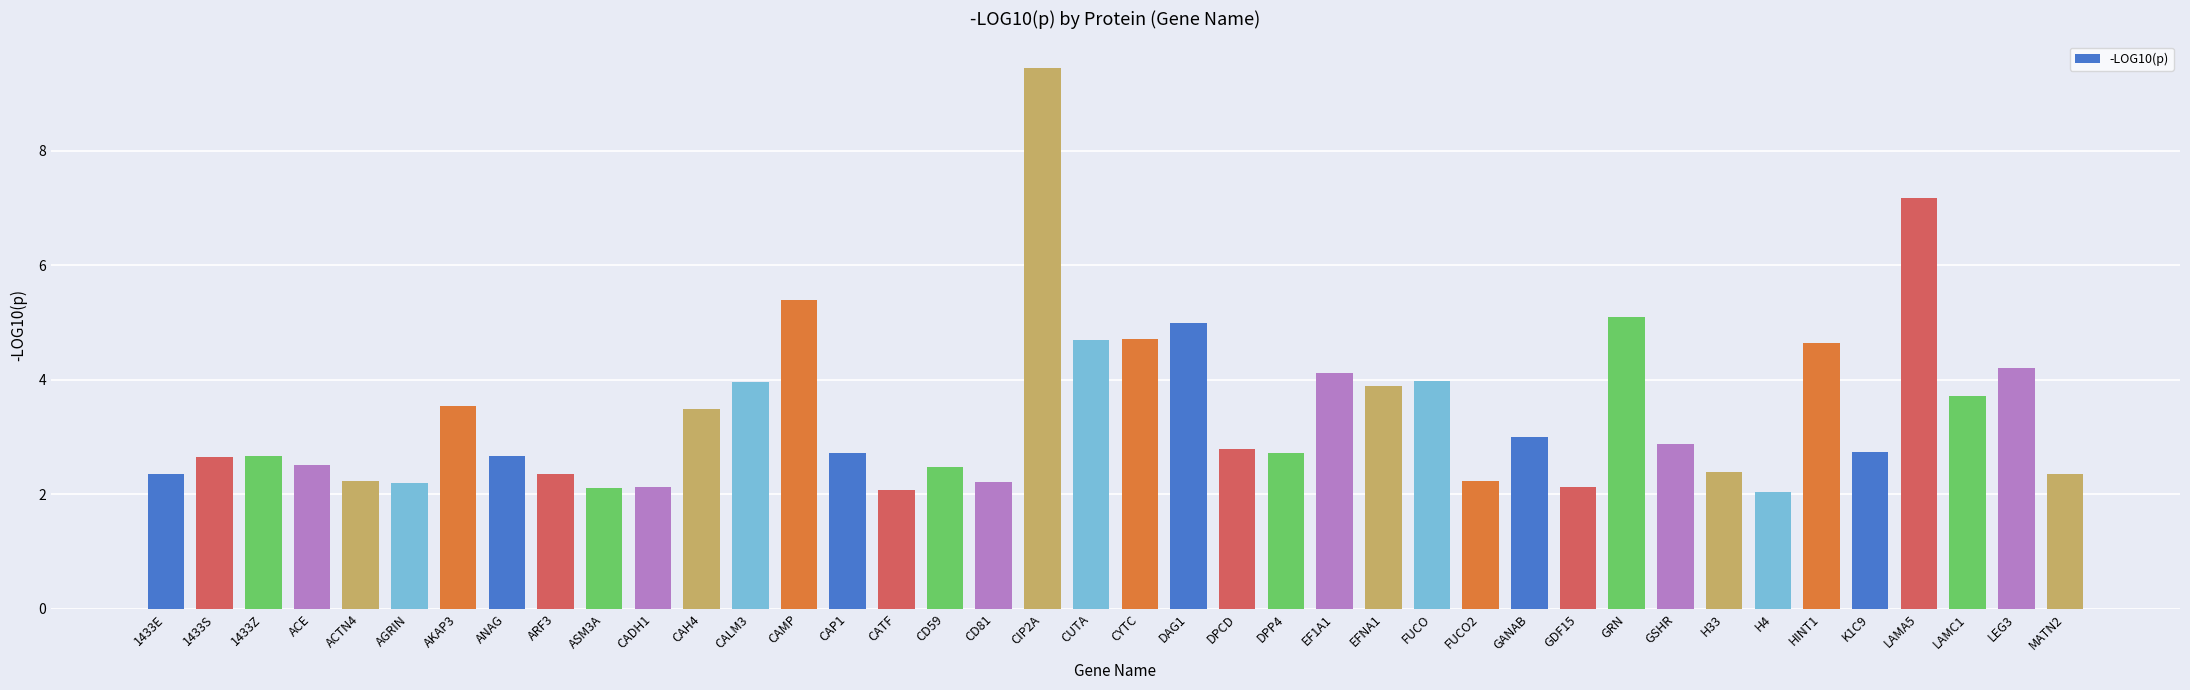

What is the value of the 9th bar from the left?

2.3